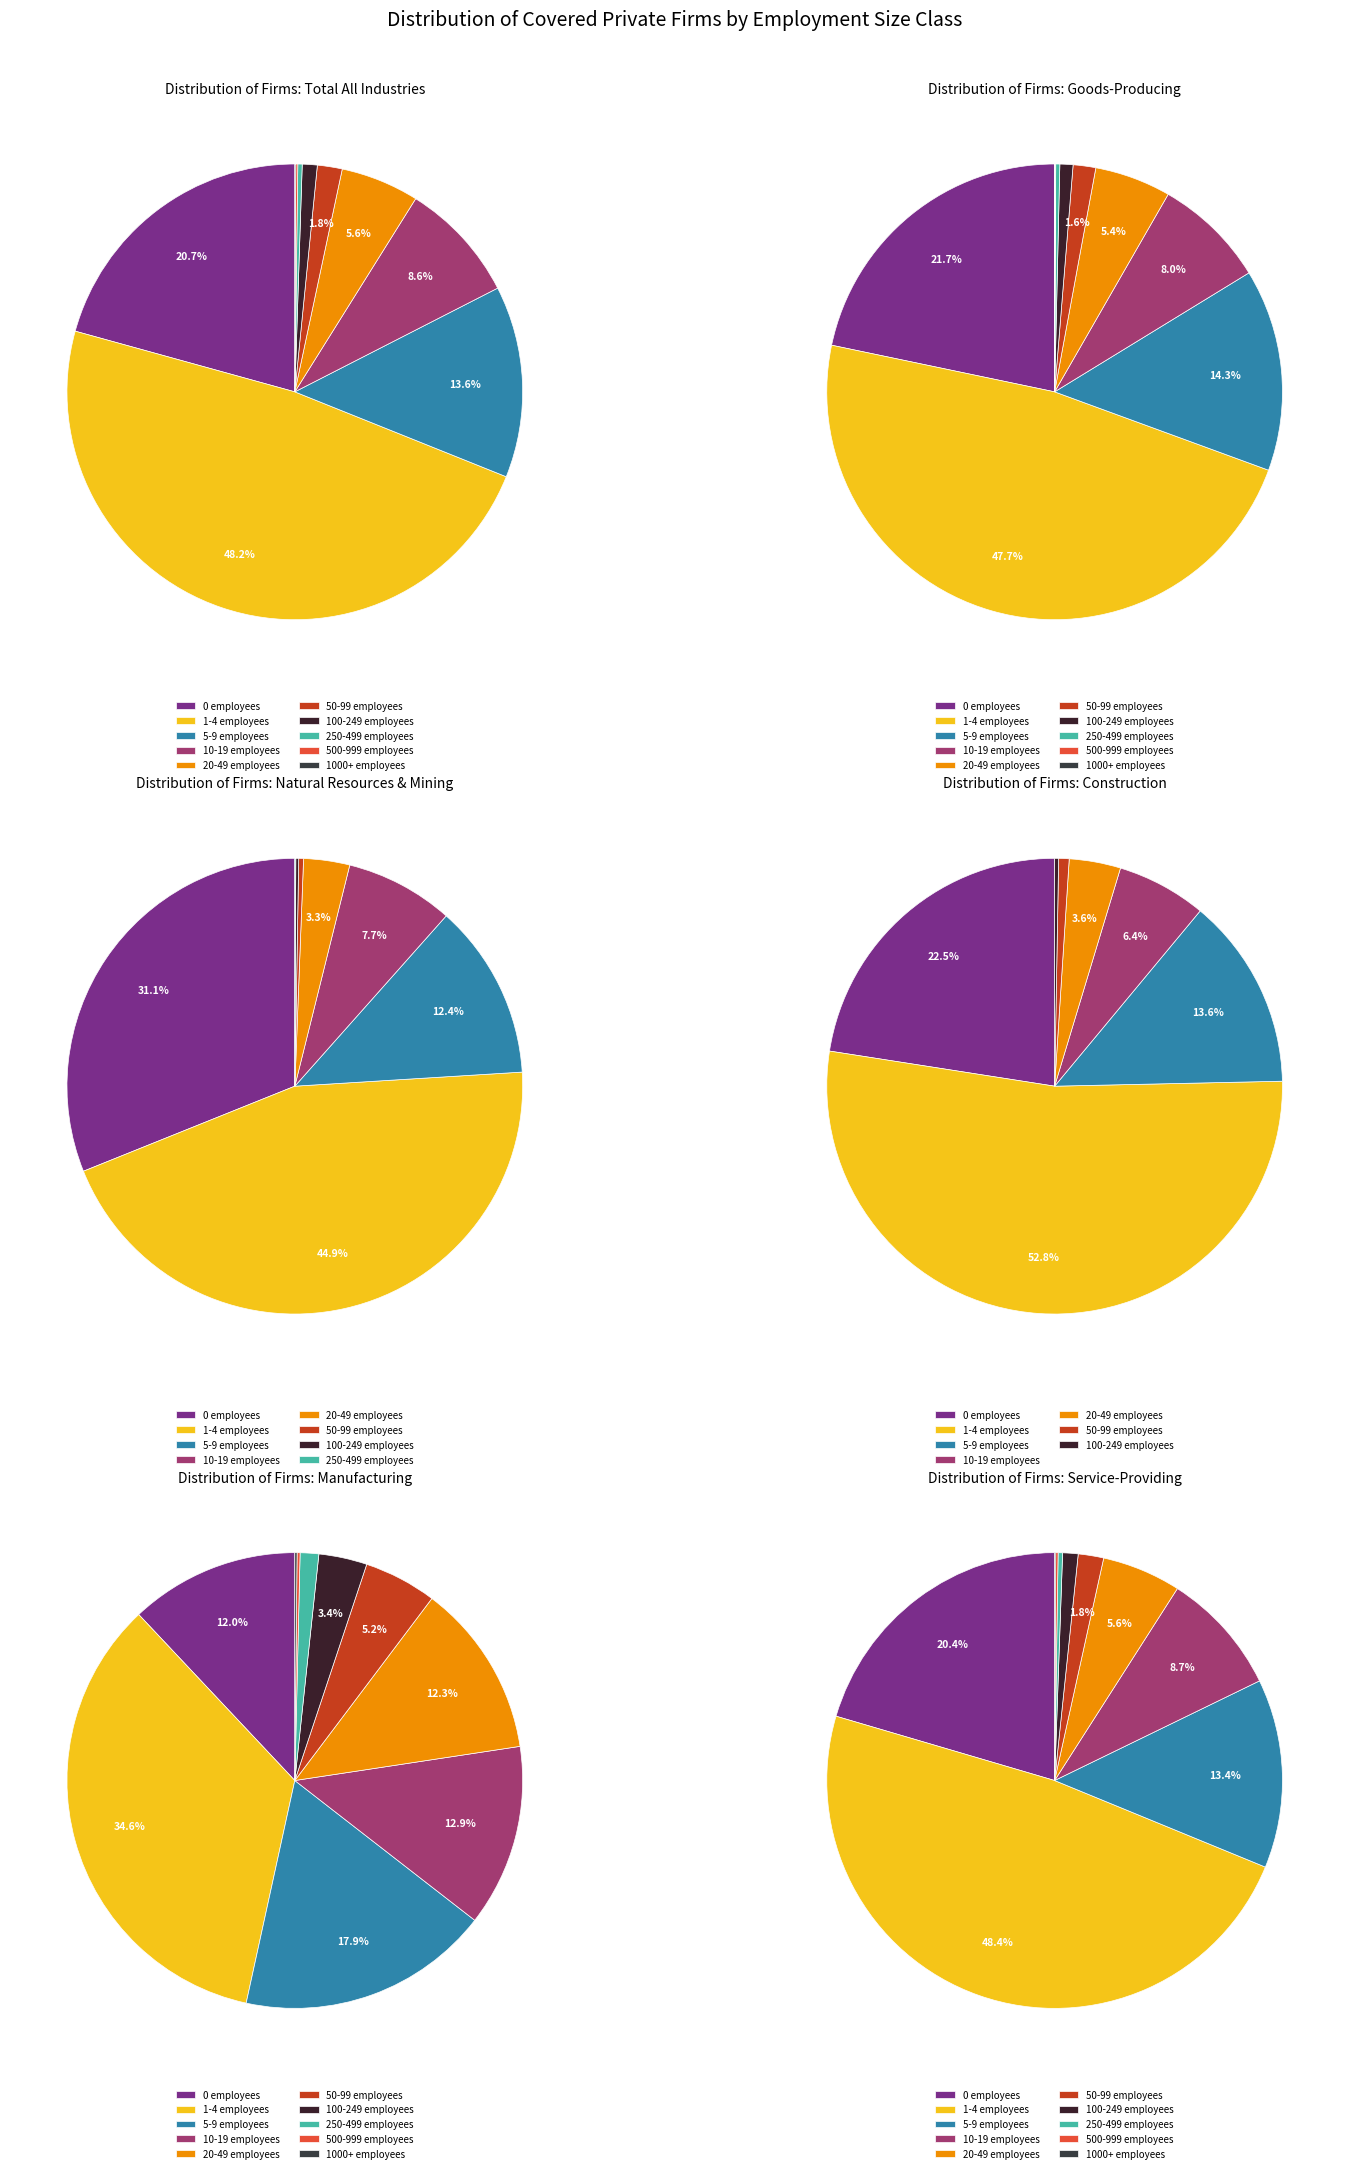

Does any single category account for the majority?

No